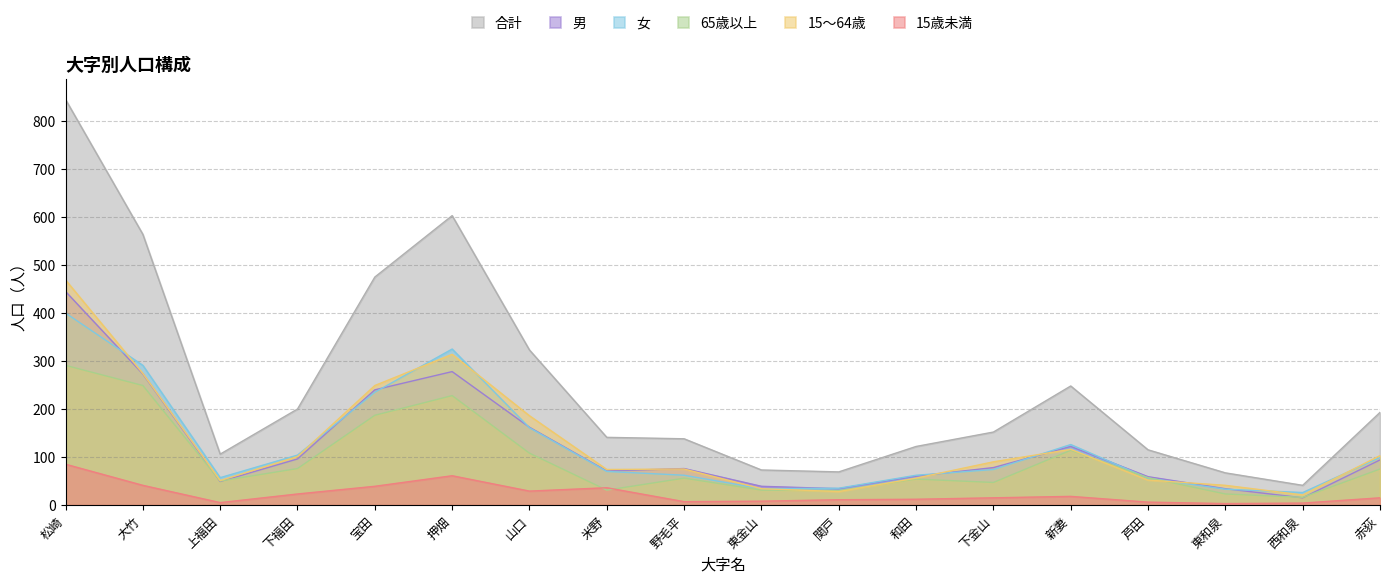

Where do 女 and 65歳以上 first cross each other?

新妻 and 芦田